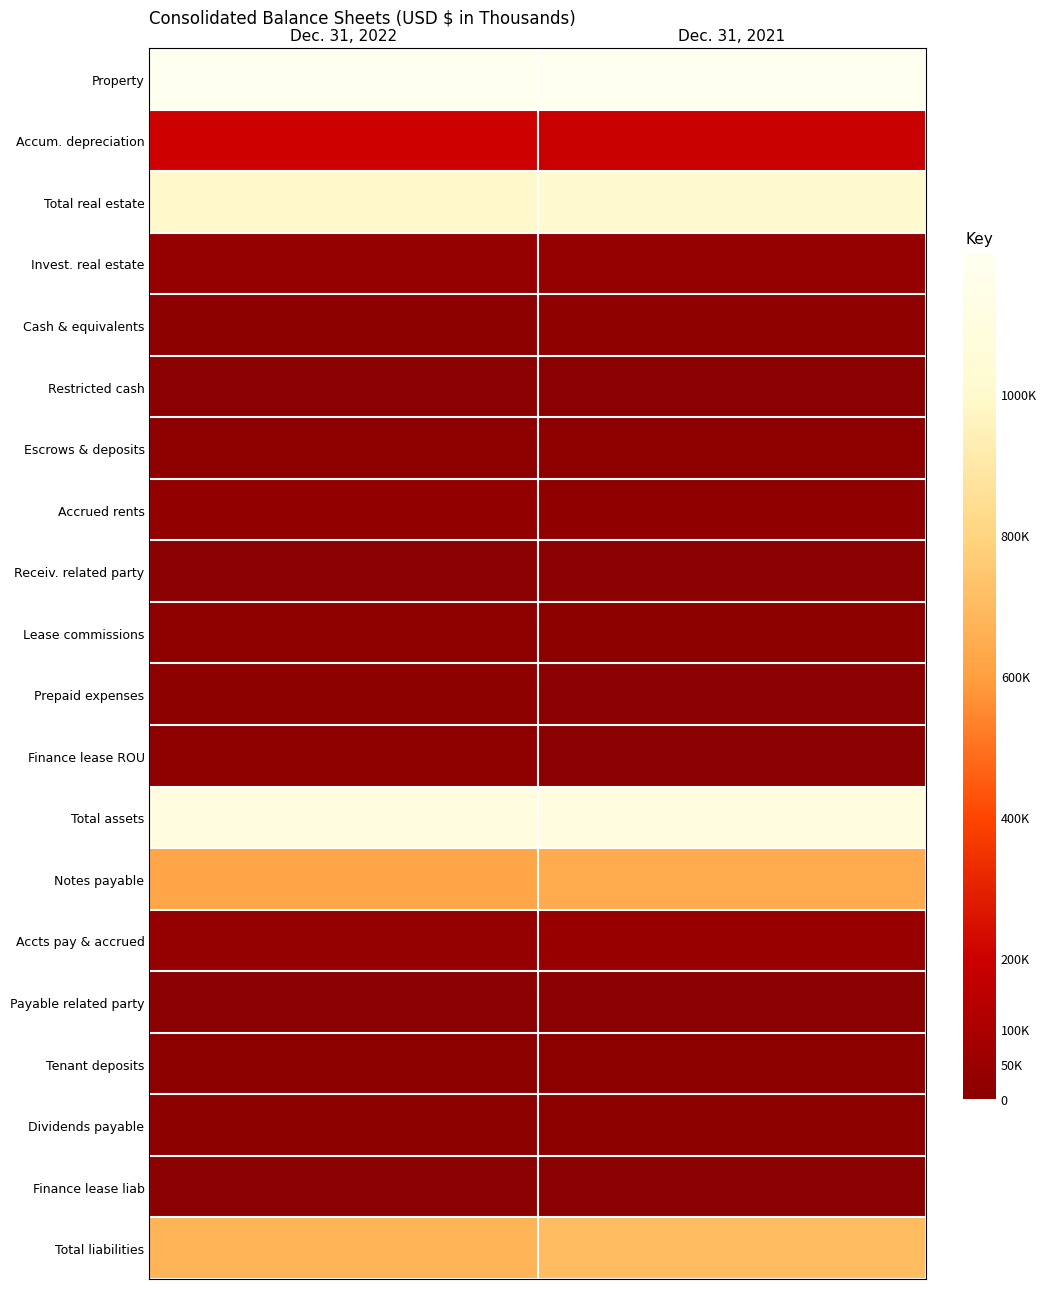

Reading left to right, extract all data points from this chart.

Property: Dec. 31, 2022=1199041	Dec. 31, 2021=1196919
Accum. depreciation: Dec. 31, 2022=208286	Dec. 31, 2021=190333
Total real estate: Dec. 31, 2022=990755	Dec. 31, 2021=1006586
Invest. real estate: Dec. 31, 2022=34826	Dec. 31, 2021=34588
Cash & equivalents: Dec. 31, 2022=6166	Dec. 31, 2021=15721
Restricted cash: Dec. 31, 2022=189	Dec. 31, 2021=193
Escrows & deposits: Dec. 31, 2022=12827	Dec. 31, 2021=11323
Accrued rents: Dec. 31, 2022=25570	Dec. 31, 2021=22395
Receiv. related party: Dec. 31, 2022=1377	Dec. 31, 2021=847
Lease commissions: Dec. 31, 2022=12697	Dec. 31, 2021=8442
Prepaid expenses: Dec. 31, 2022=7838	Dec. 31, 2021=1995
Finance lease ROU: Dec. 31, 2022=10522	Dec. 31, 2021=0
Total assets: Dec. 31, 2022=1102767	Dec. 31, 2021=1102090
Notes payable: Dec. 31, 2022=625427	Dec. 31, 2021=642842
Accts pay & accrued: Dec. 31, 2022=36154	Dec. 31, 2021=45777
Payable related party: Dec. 31, 2022=1561	Dec. 31, 2021=997
Tenant deposits: Dec. 31, 2022=8428	Dec. 31, 2021=8070
Dividends payable: Dec. 31, 2022=6008	Dec. 31, 2021=5366
Finance lease liab: Dec. 31, 2022=735	Dec. 31, 2021=0
Total liabilities: Dec. 31, 2022=678313	Dec. 31, 2021=703052